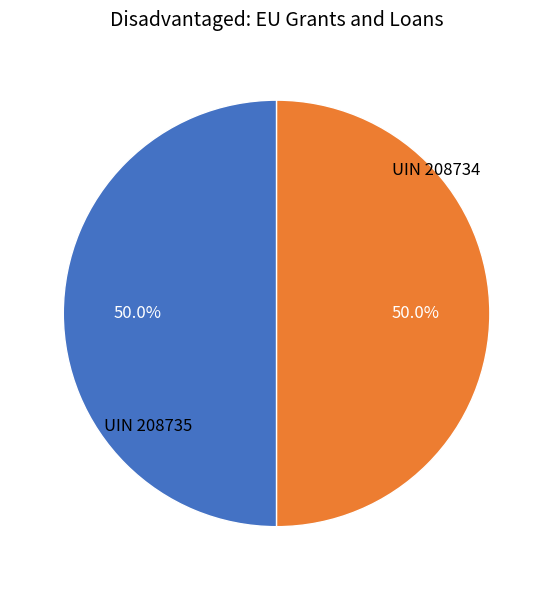

To the nearest percent, what percentage of the pie is UIN 208734?

50%